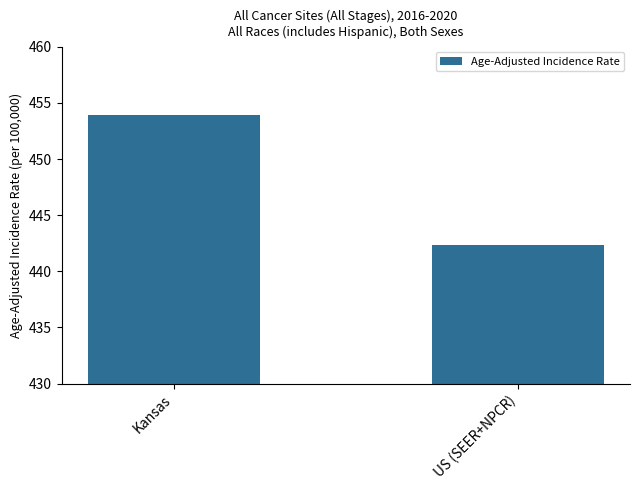

True or false: the data shows 662.4 at Kansas.

False